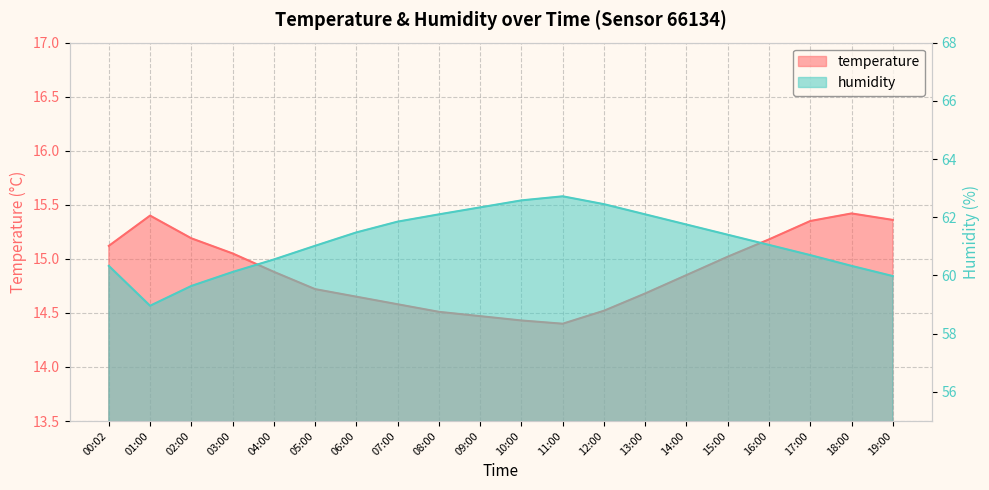

What is the maximum value for humidity?

62.7